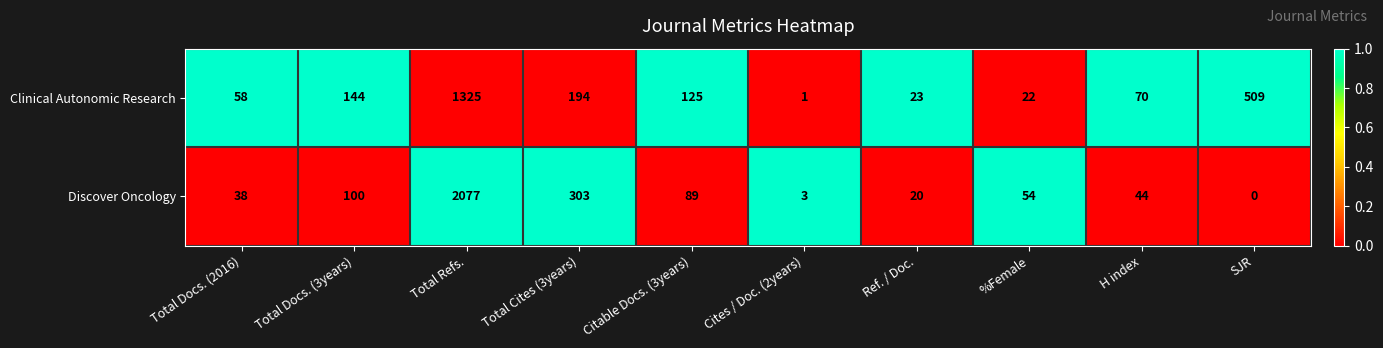

Reading right to left, transcribe all the data shown in this chart.

Clinical Autonomic Research: SJR=509	H index=70	%Female=22	Ref. / Doc.=23	Cites / Doc. (2years)=1	Citable Docs. (3years)=125	Total Cites (3years)=194	Total Refs.=1325	Total Docs. (3years)=144	Total Docs. (2016)=58
Discover Oncology: SJR=0	H index=44	%Female=54	Ref. / Doc.=20	Cites / Doc. (2years)=3	Citable Docs. (3years)=89	Total Cites (3years)=303	Total Refs.=2077	Total Docs. (3years)=100	Total Docs. (2016)=38